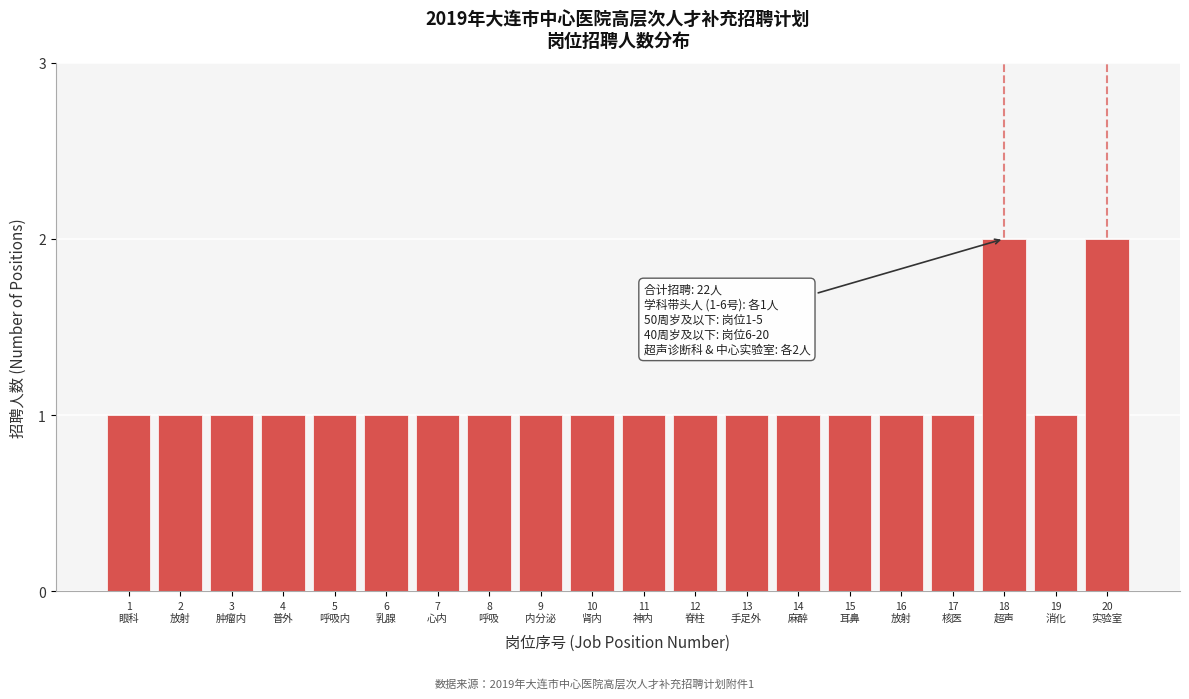

Reading left to right, list all the values displayed in this chart.

1	1	1	1	1	1	1	1	1	1	1	1	1	1	1	1	1	2	1	2